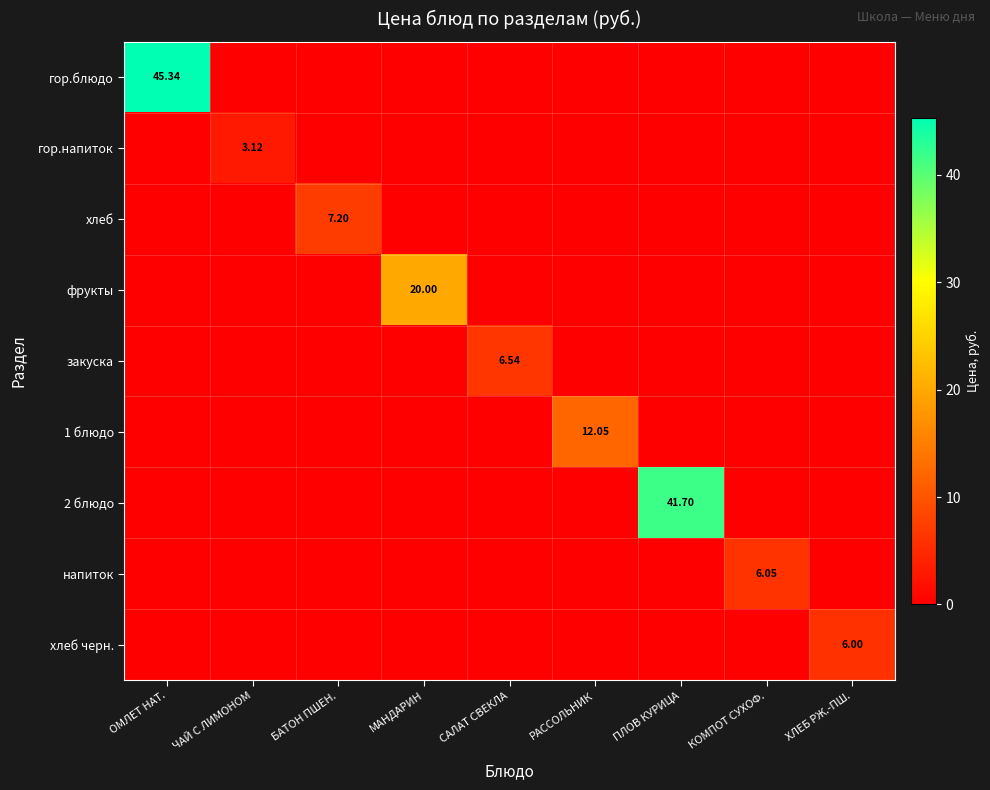

What is the difference between the maximum and minimum values in the 1 блюдо series?

12.1